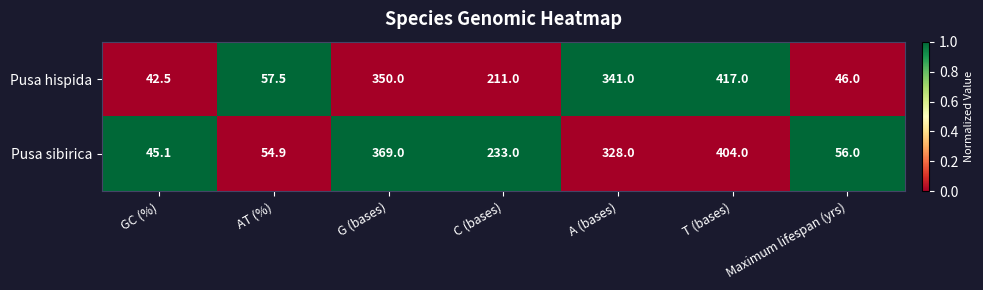

Between G (bases) and T (bases), which series saw the biggest shift?

Pusa hispida